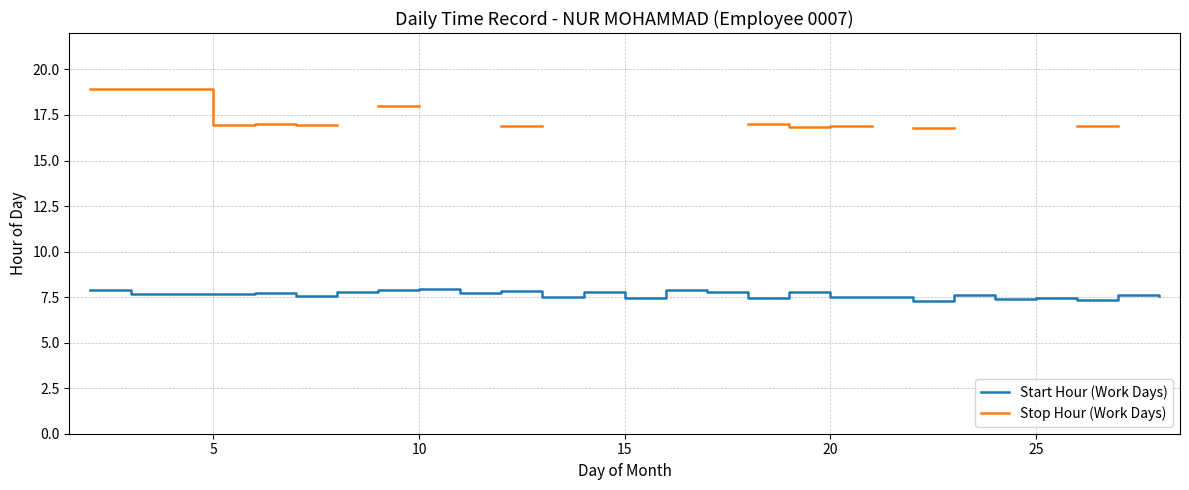

What is the maximum value for Stop Hour (Work Days)?

18.9